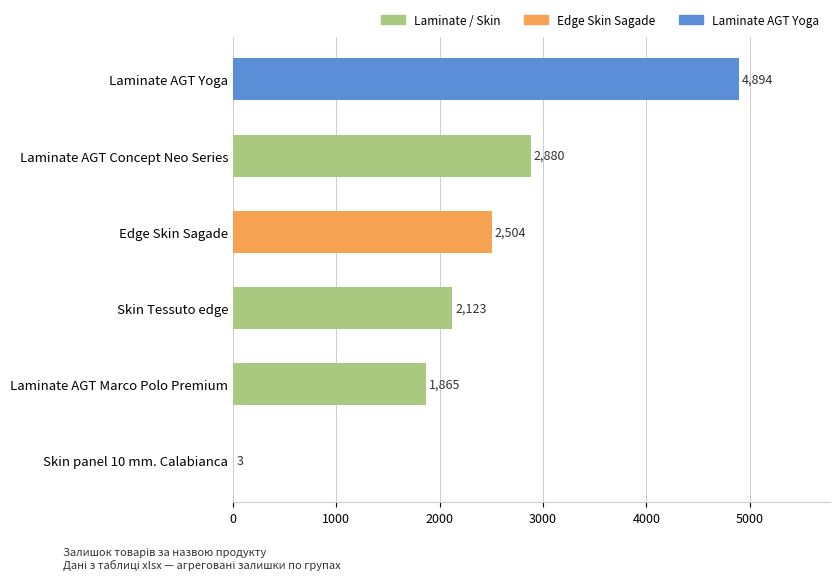

Reading bottom to top, what are all the values shown in this chart?

Skin panel 10 mm. Calabianca=3	Laminate AGT Marco Polo Premium=1865	Skin Tessuto edge=2123	Edge Skin Sagade=2504	Laminate AGT Concept Neo Series=2880	Laminate AGT Yoga=4894